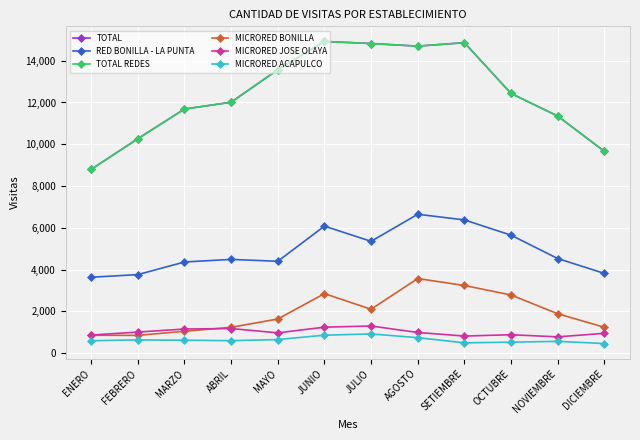

The MICRORED ACAPULCO series shows 184 at JULIO. True or false?

False